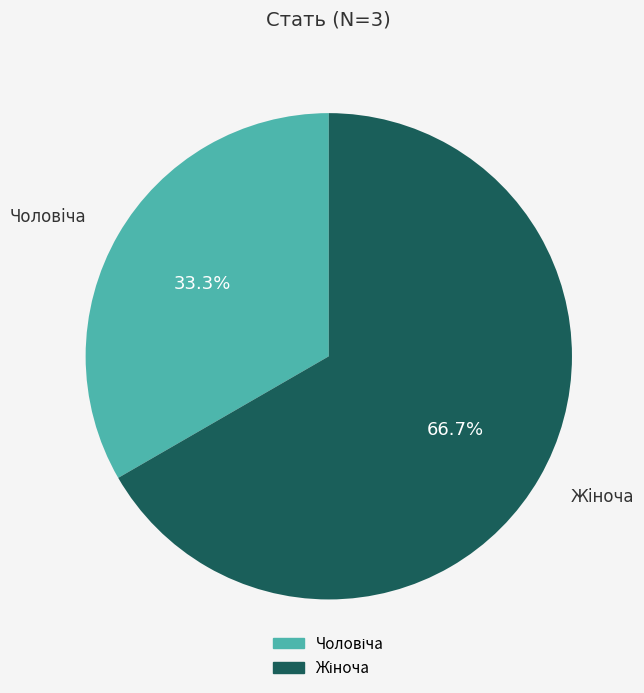

To the nearest percent, what is the difference between the largest and smallest slice percentages?

33%